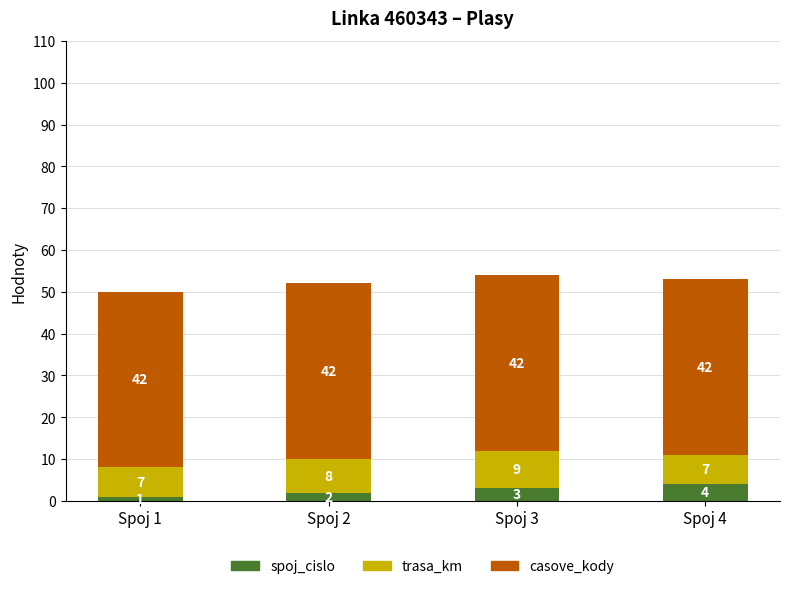

Reading left to right, transcribe the values for spoj_cislo.

Spoj 1=1	Spoj 2=2	Spoj 3=3	Spoj 4=4